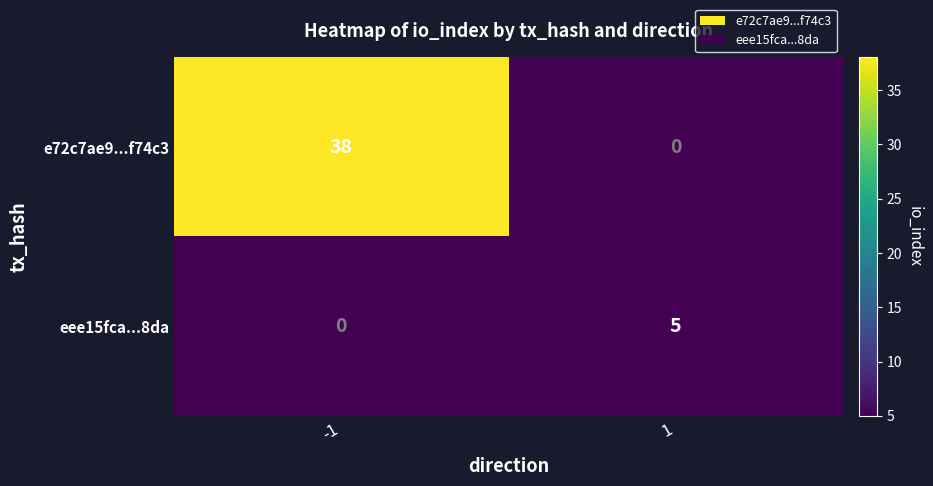

Is it true that e72c7ae9...f74c3 equals -25 at 1?

False